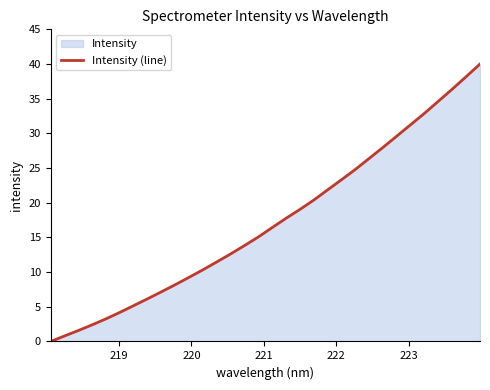

What is the greatest value displayed?

40.0